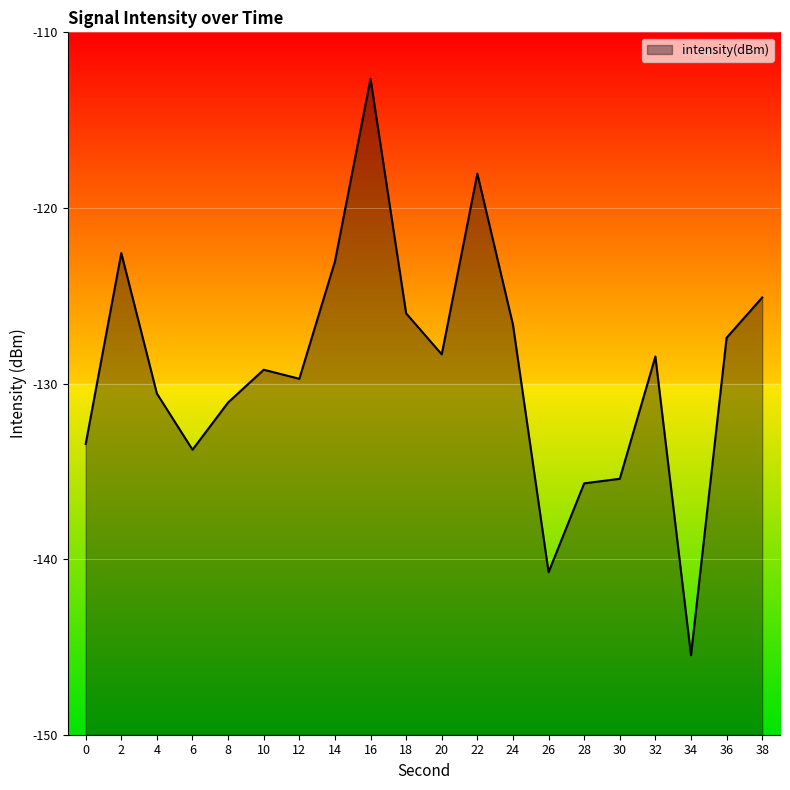

Reading left to right, extract all data points from this chart.

0=-133.4	2=-122.6	4=-130.6	6=-133.8	8=-131.1	10=-129.2	12=-129.7	14=-123.1	16=-112.6	18=-126.0	20=-128.3	22=-118.0	24=-126.6	26=-140.7	28=-135.7	30=-135.4	32=-128.5	34=-145.5	36=-127.4	38=-125.1